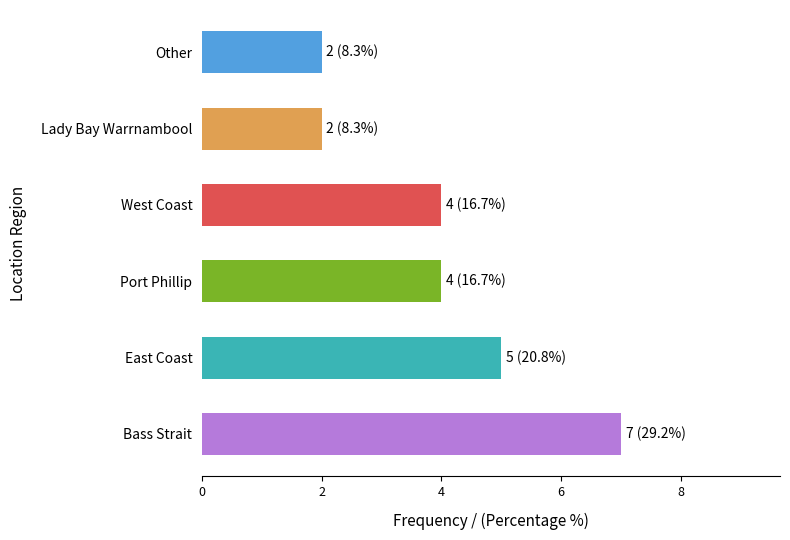

Reading left to right, list all the values displayed in this chart.

Bass Strait=7	East Coast=5	Port Phillip=4	West Coast=4	Lady Bay Warrnambool=2	Other=2